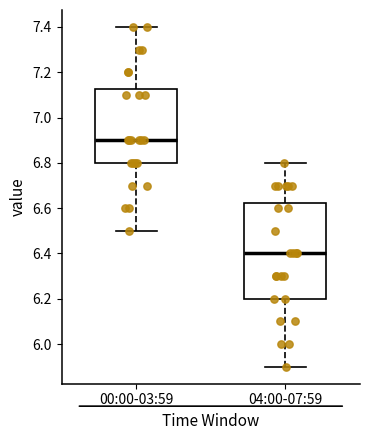

Reading left to right, transcribe this box plot: for each box, give where its median line is, the range the box spans, and where its two whiskers end, as read against the y-axis. The values are not printed on the chart, so give them approximately, as read against the axis.

00:00-03:59: median 6.90, box 6.80 to 7.12, whiskers 6.50 to 7.40
04:00-07:59: median 6.40, box 6.20 to 6.62, whiskers 5.90 to 6.80